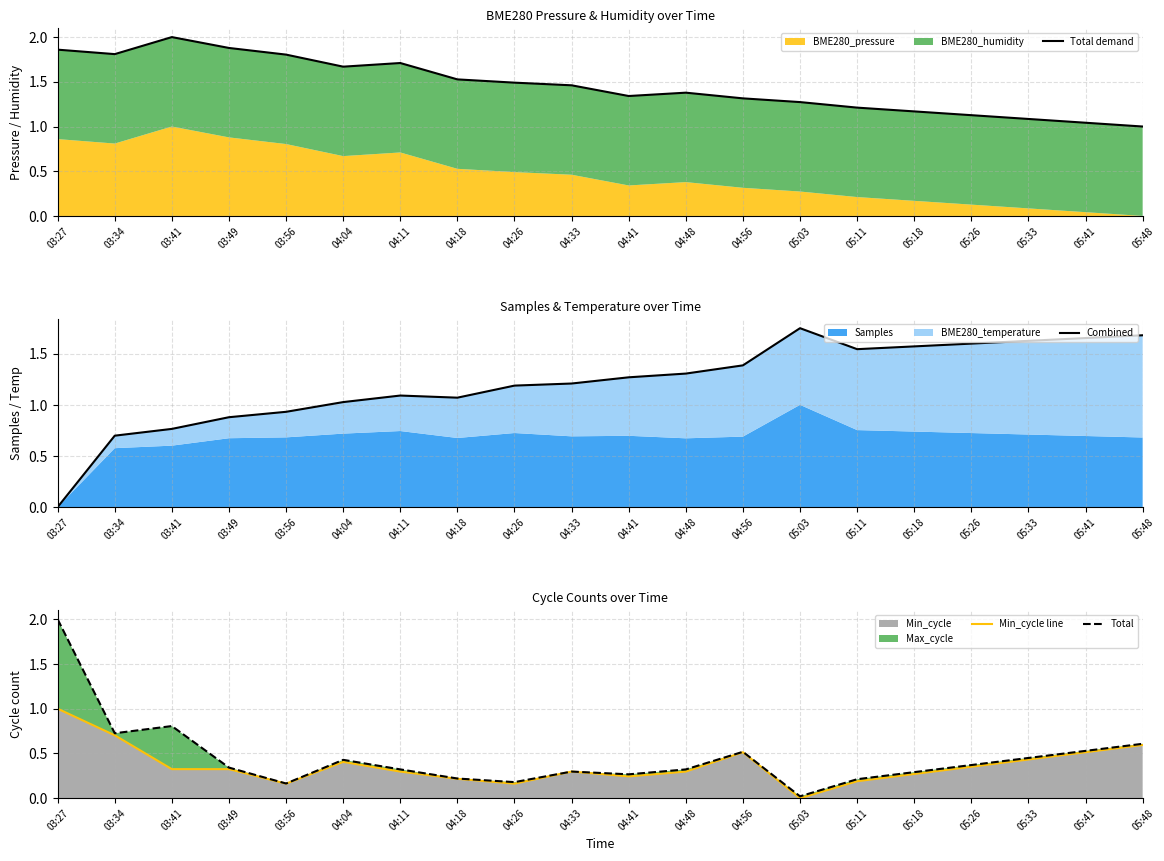

Which series has the largest total across all categories?

Total demand